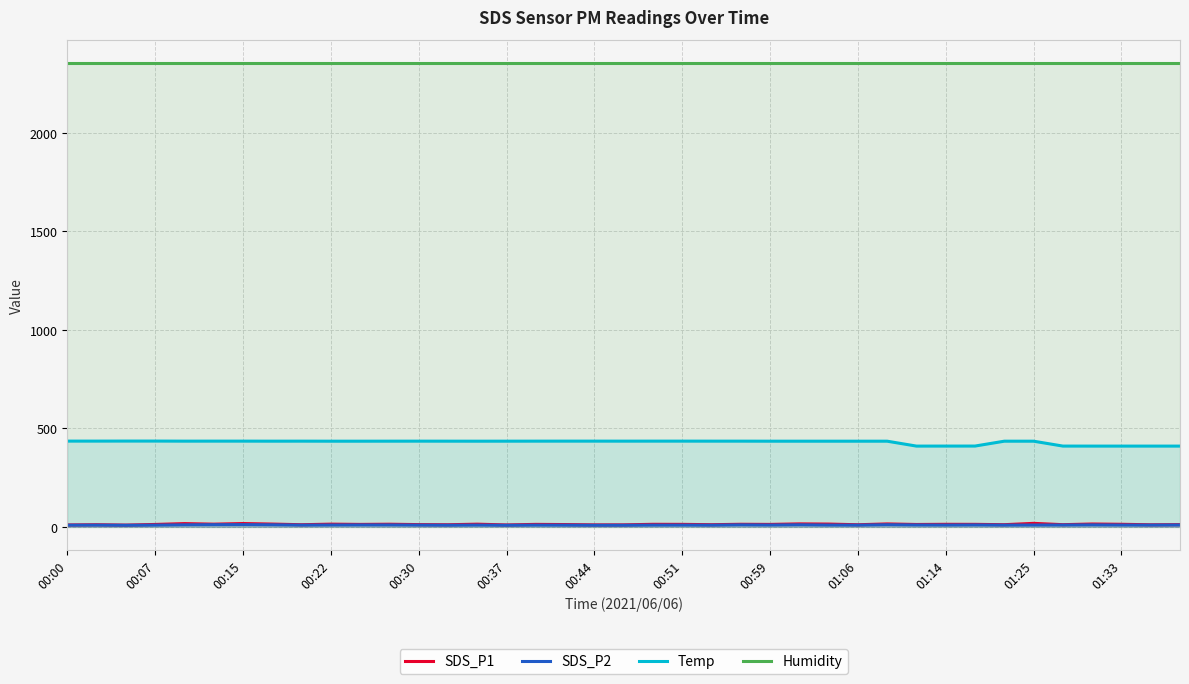

Reading left to right, what are all the values shown in this chart?

SDS_P1: 9.9	11.1	9.2	12.5	16.8	13.9	17.1	14.4	11.1	14.0	12.7	13.6	11.7	11.0	13.9	10.0	12.8	11.9	10.3	10.4	13.2	12.9	11.2	13.3	12.7	15.3	14.4	11.0	15.1	12.3	13.2	13.0	11.3	18.1	11.3	14.8	13.3	10.8	11.6
SDS_P2: 8.9	9.1	8.3	9.1	10.5	11.2	11.4	10.7	9.2	9.6	10.0	10.0	9.2	8.7	9.3	8.3	9.2	8.9	8.3	8.4	9.2	9.2	8.9	10.4	9.5	10.7	9.4	9.1	10.9	9.8	9.4	10.0	9.1	9.5	9.6	10.3	9.5	9.2	9.8
Temp: 435.6	435.6	435.8	435.8	435.4	435.5	435.5	435.3	435.4	435.2	435.2	435.3	435.4	435.3	435.2	435.3	435.4	435.5	435.5	435.4	435.5	435.5	435.4	435.4	435.2	435.2	435.2	435.2	435.2	410.3	410.4	410.5	435.2	435.2	410.4	410.3	410.3	410.3	410.3
Humidity: 2355.2	2355.2	2355.2	2355.2	2355.2	2355.2	2355.2	2355.2	2355.2	2355.2	2355.2	2355.2	2355.2	2355.2	2355.2	2355.2	2355.2	2355.2	2355.2	2355.2	2355.2	2355.2	2355.2	2355.2	2355.2	2355.2	2355.2	2355.2	2355.2	2355.2	2355.2	2355.2	2355.2	2355.2	2355.2	2355.2	2355.2	2355.2	2355.2